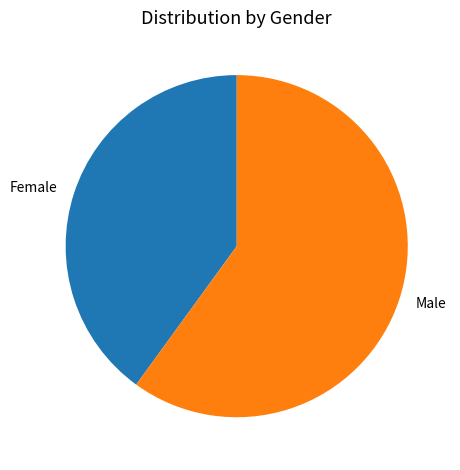

Does any single category account for the majority?

Yes